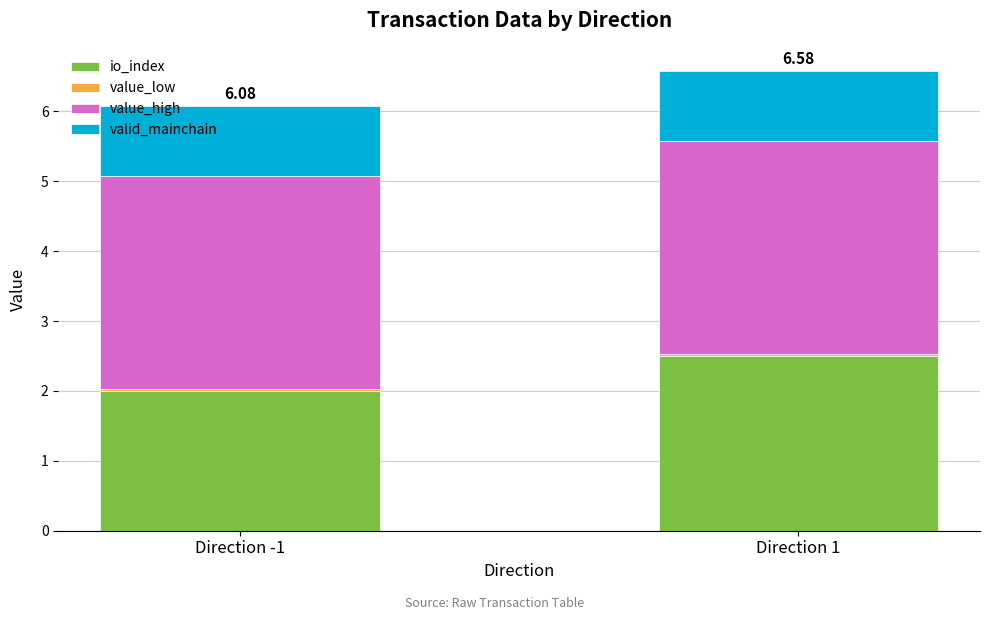

What is the sum of the io_index values at Direction 1 and Direction -1?

4.5